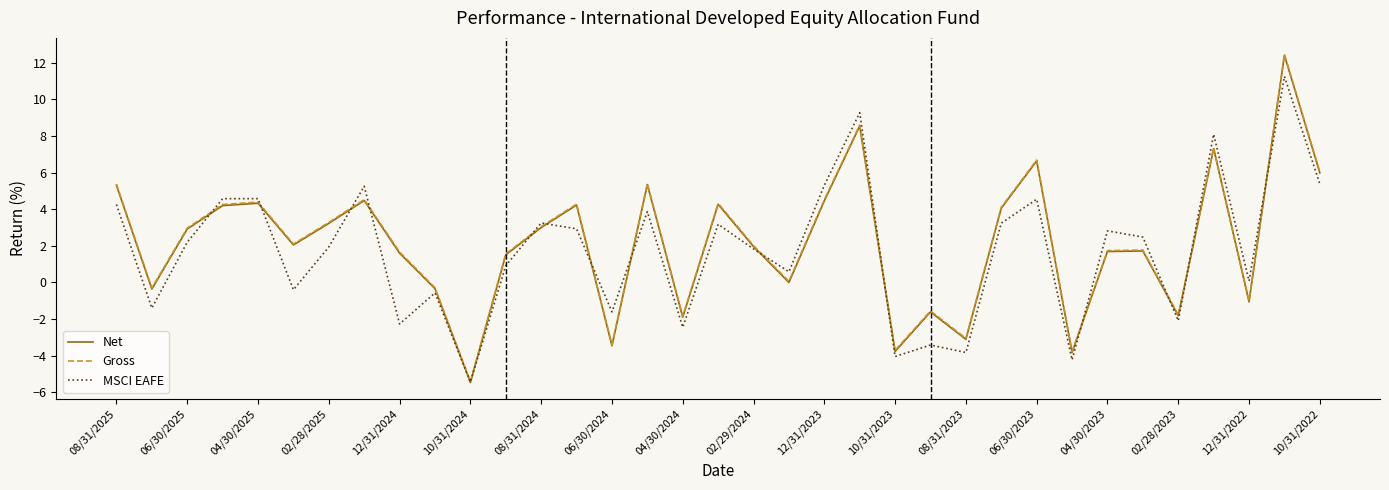

Which series has the widest spread of values?

Net